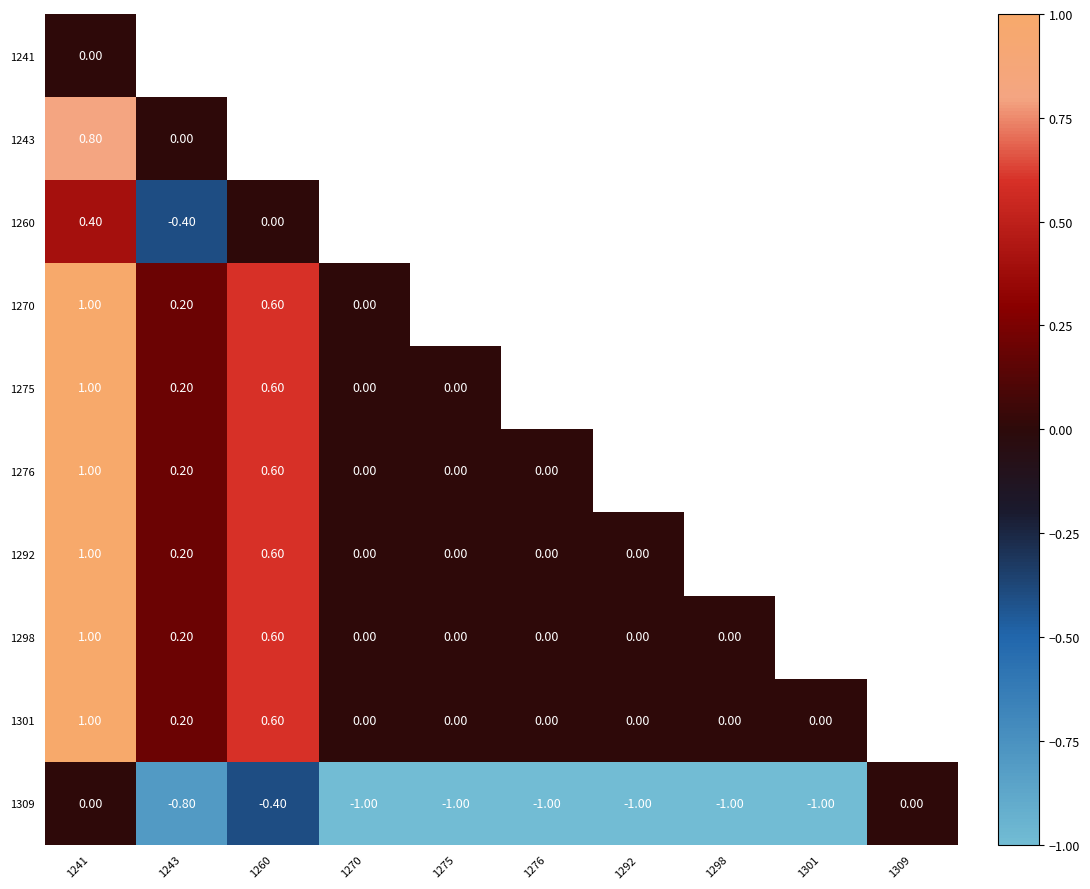

The value of 1309 at 1309 is 0.0. True or false?

True